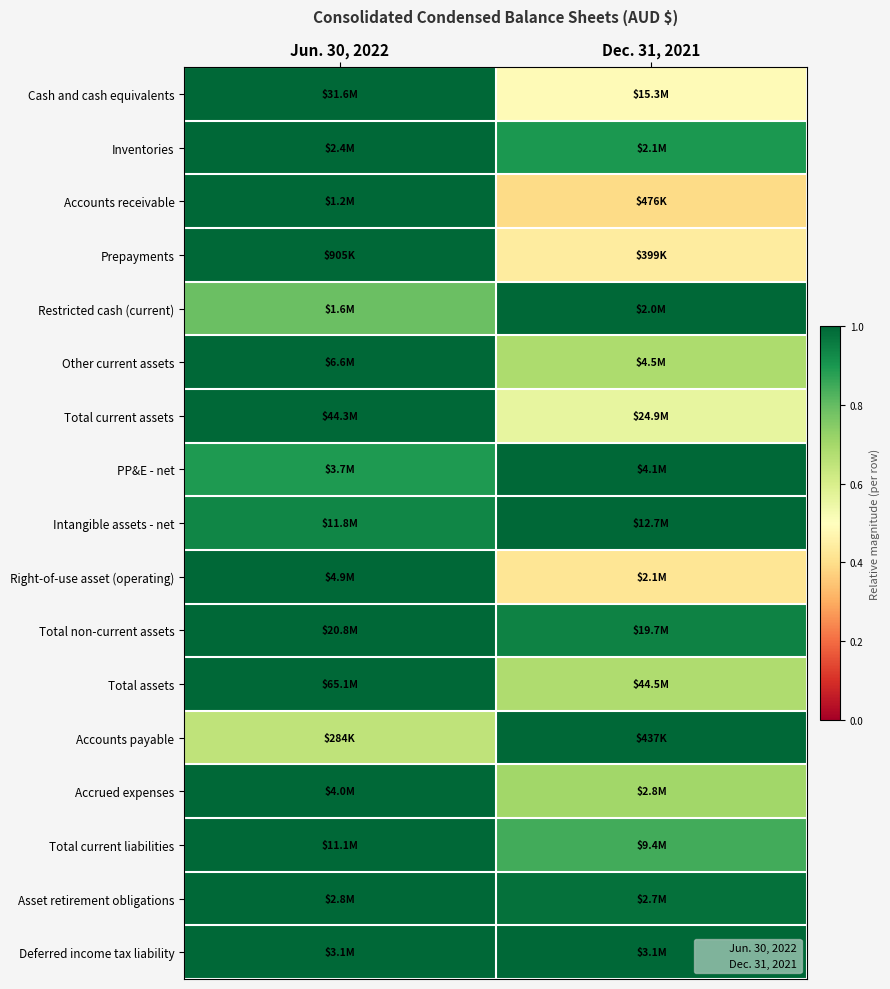

At how many categories does at least one series exceed 0?

2